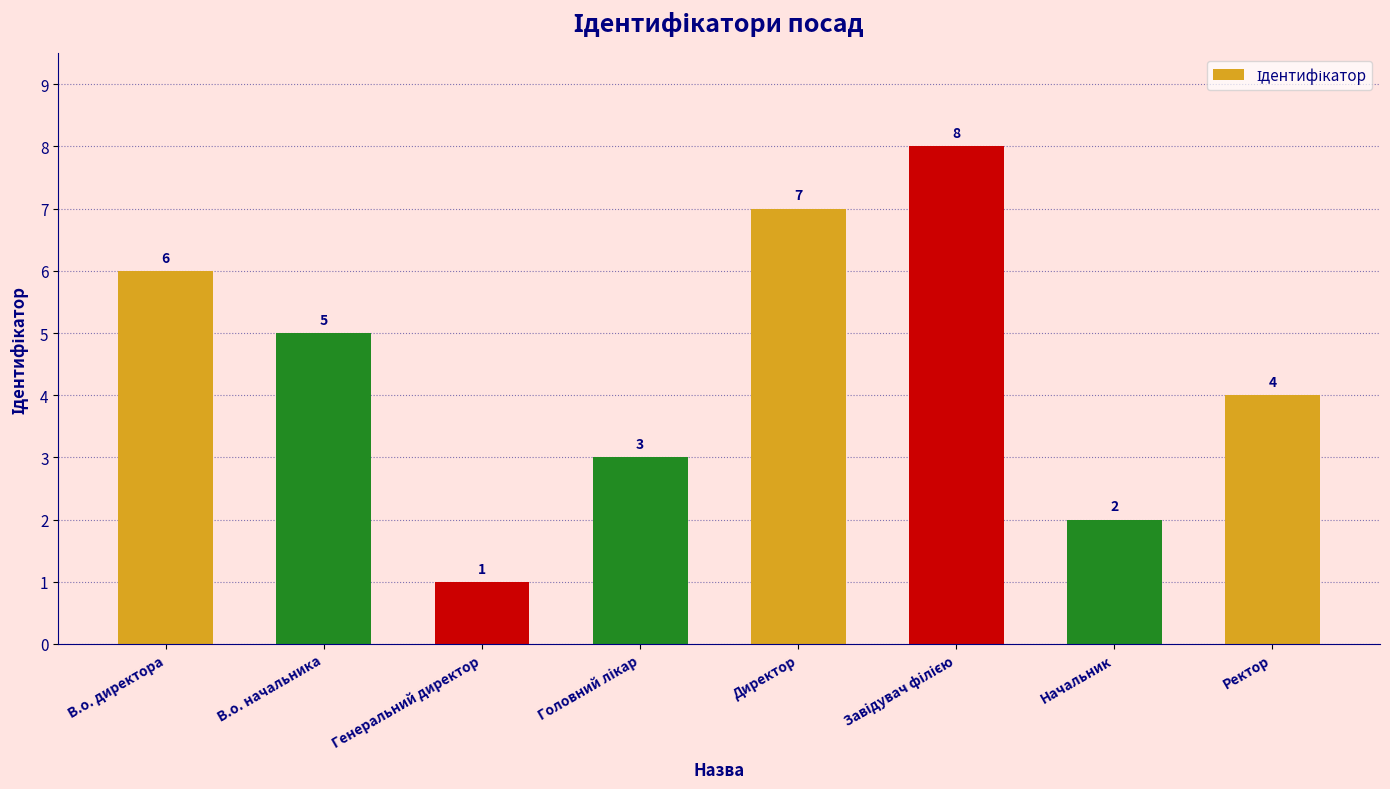

How many data points are less than 5?

4